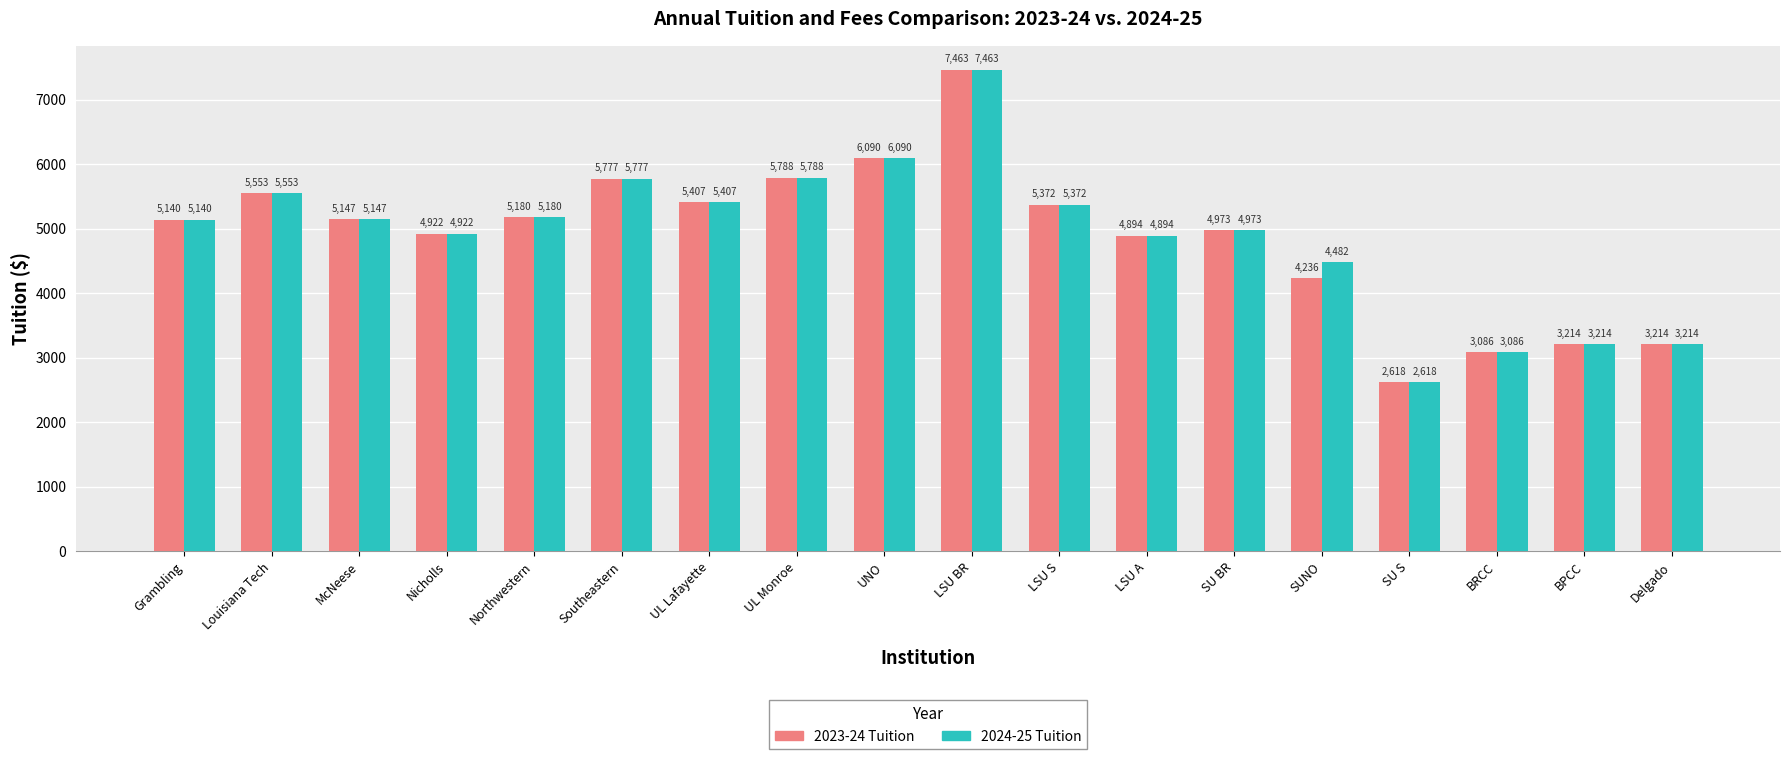

List the series in order of their overall mean, lowest first.

2023-24 Tuition, 2024-25 Tuition